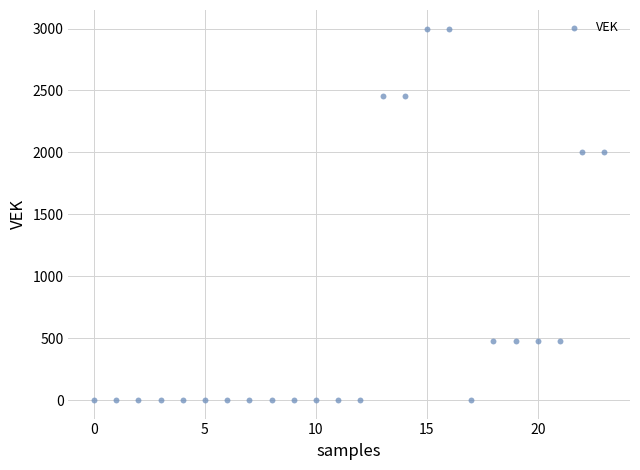

What is the range of Y values (max minus min)?

3000